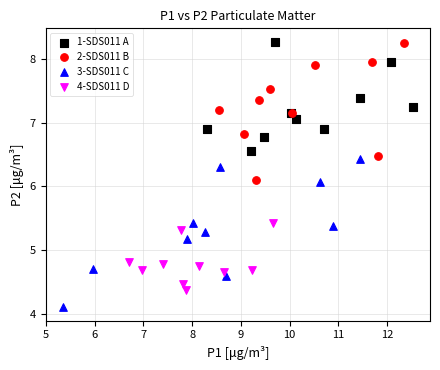

Which series contains the lowest Y value?

3-SDS011 C